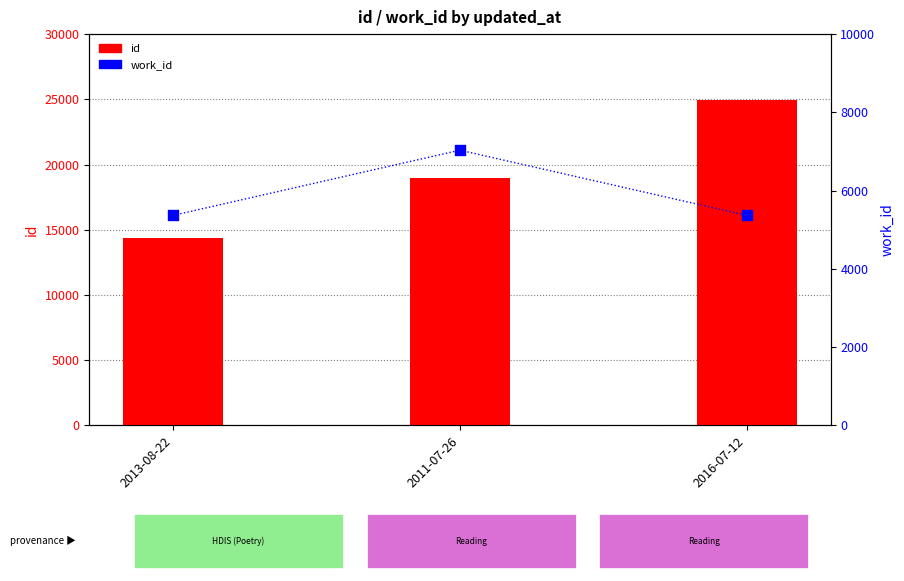

Which series reaches the minimum Y coordinate?

work_id